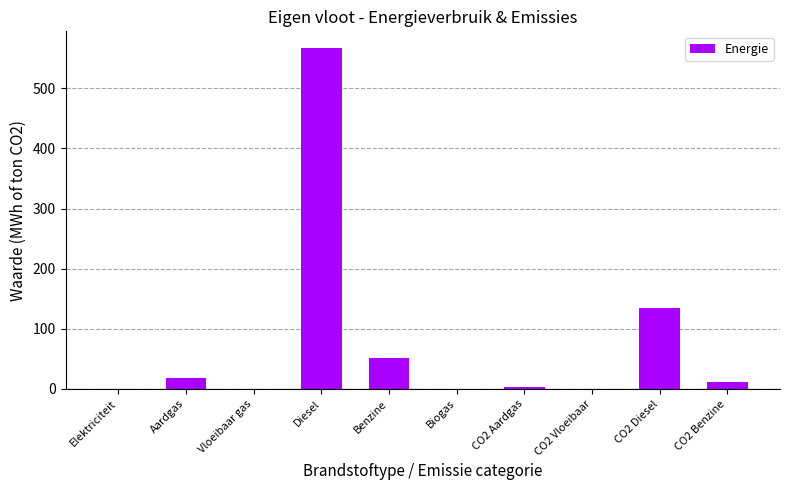

How many data points are above 11?

5